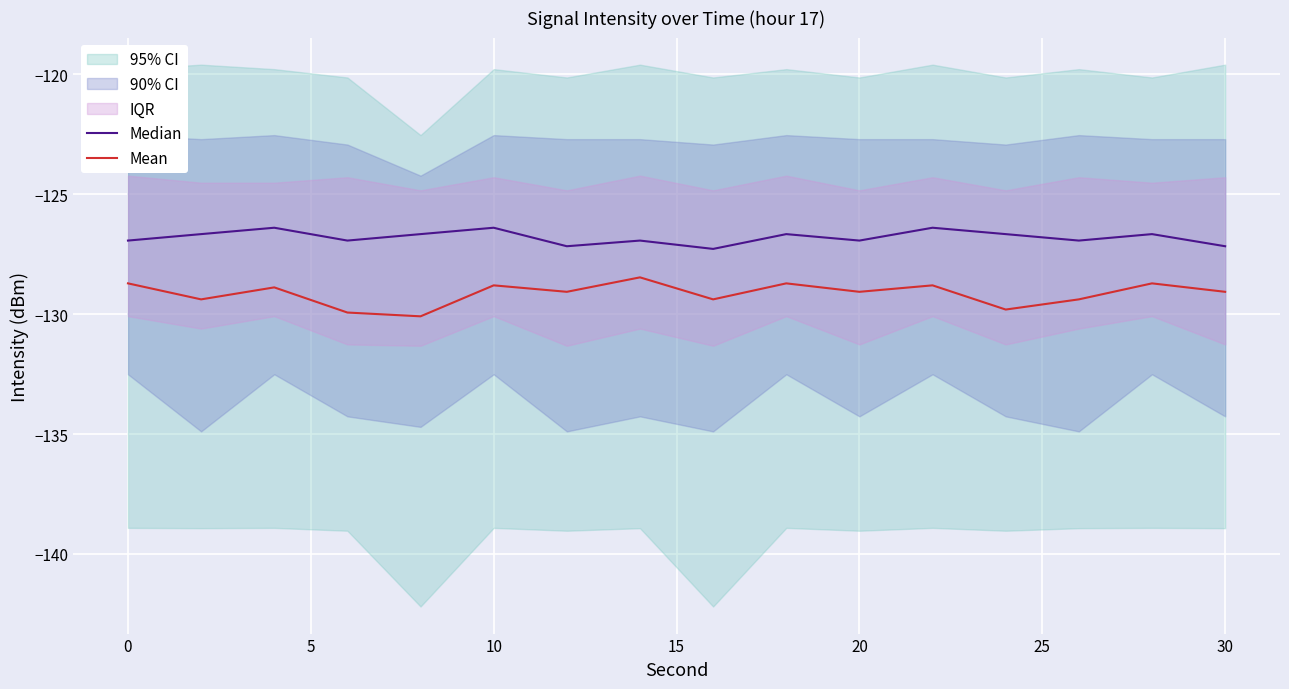

At how many categories does at least one series exceed -129?

16